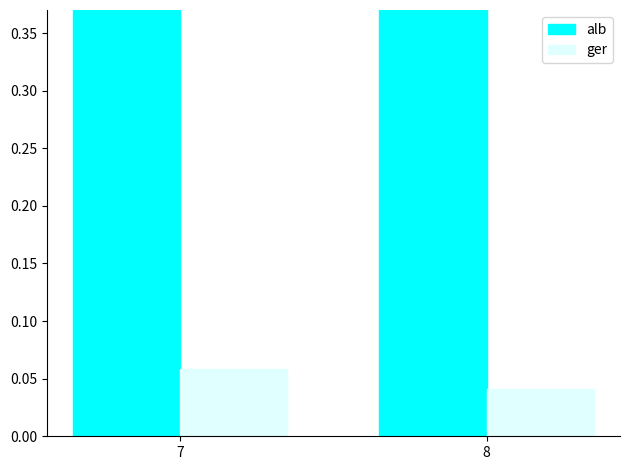

Reading right to left, list all the values displayed in this chart.

alb: 8=0.4	7=0.6
ger: 8=0.0	7=0.1